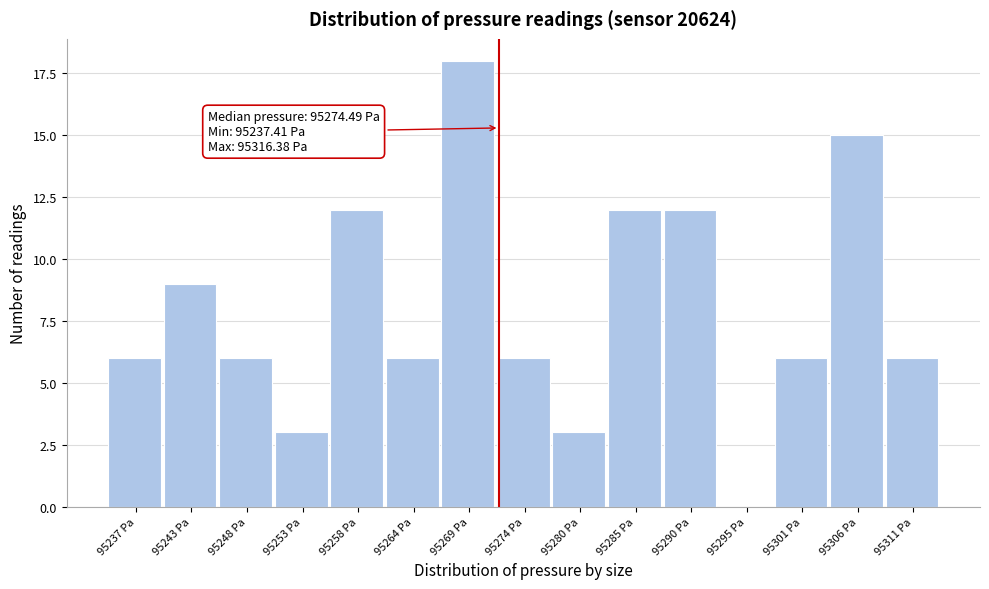

Reading right to left, extract all data points from this chart.

95311 Pa=6	95306 Pa=15	95301 Pa=6	95295 Pa=0	95290 Pa=12	95285 Pa=12	95280 Pa=3	95274 Pa=6	95269 Pa=18	95264 Pa=6	95258 Pa=12	95253 Pa=3	95248 Pa=6	95243 Pa=9	95237 Pa=6